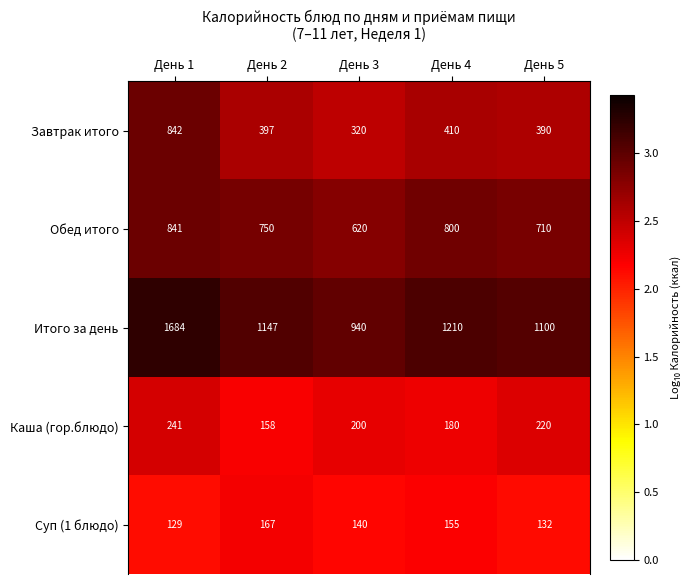

Reading left to right, transcribe all the data shown in this chart.

Завтрак итого: 842	397	320	410	390
Обед итого: 841	750	620	800	710
Итого за день: 1684	1147	940	1210	1100
Каша (гор.блюдо): 241	158	200	180	220
Суп (1 блюдо): 129	167	140	155	132